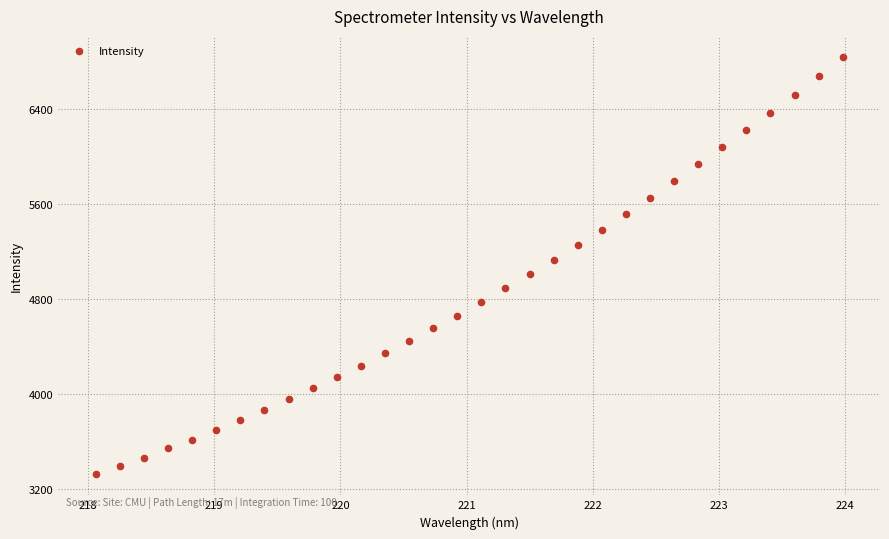

What is the range of Y values (max minus min)?

3522.7